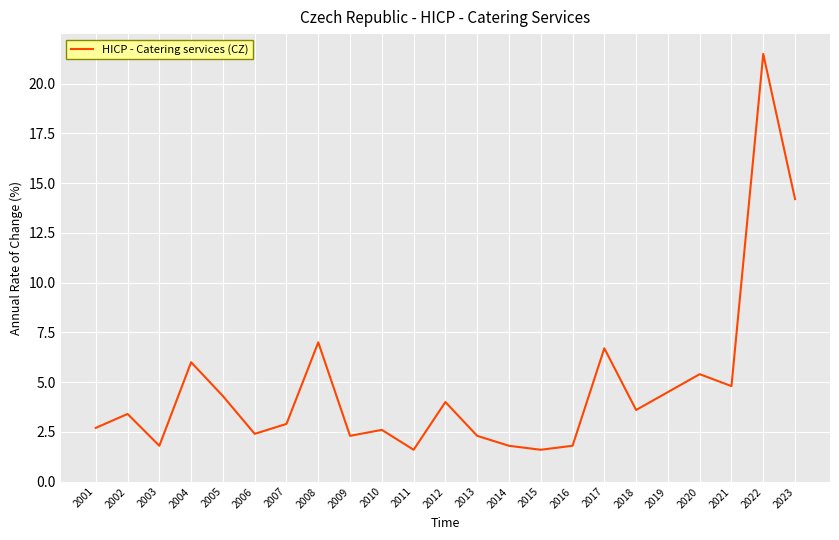

Where is the first local minimum?

2003